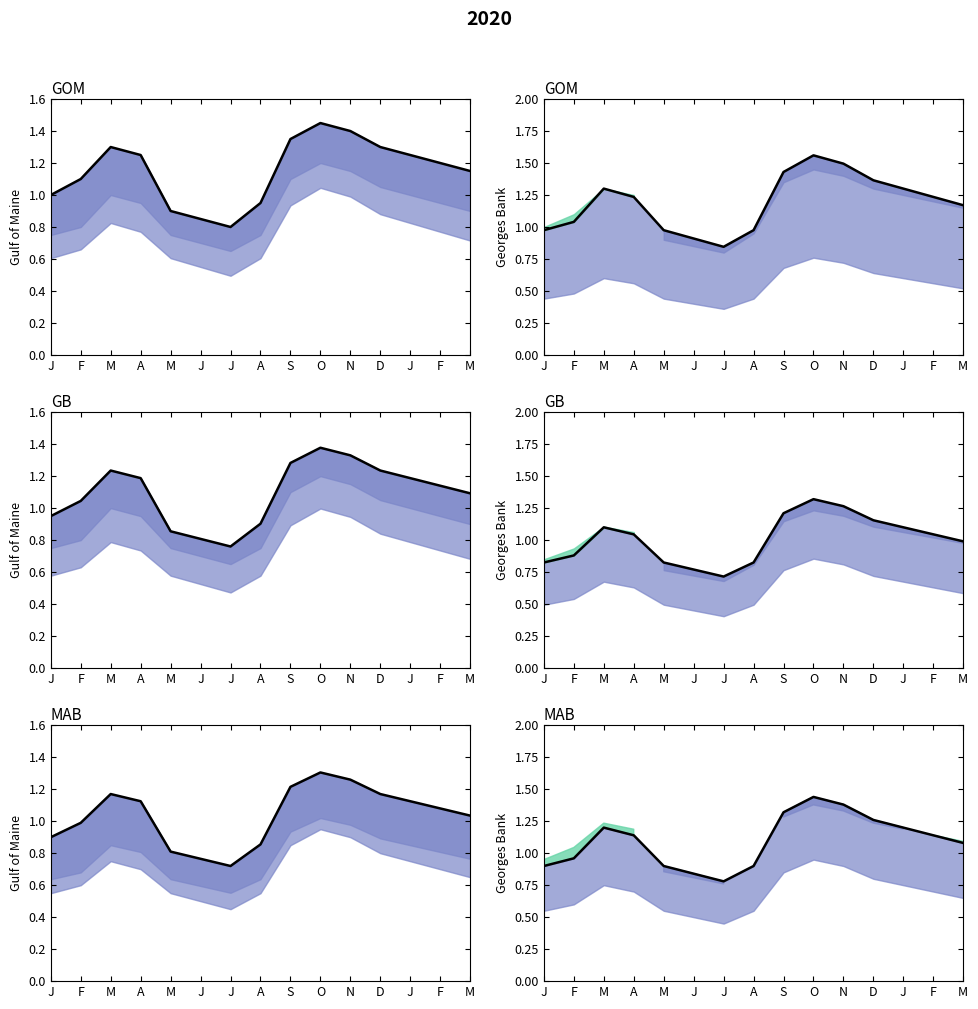

Does the chart have visible grid lines?

No